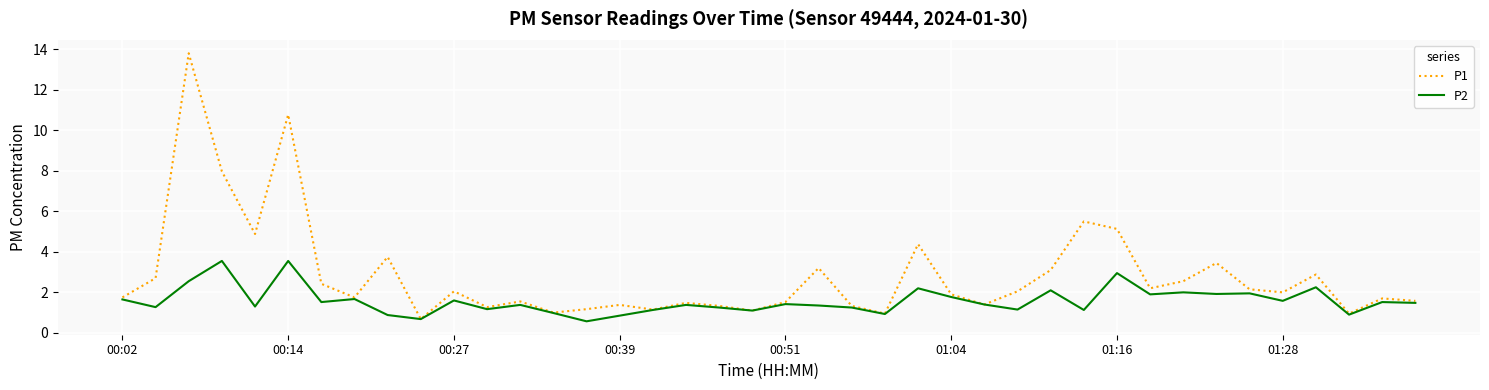

Which series has the widest spread of values?

P1